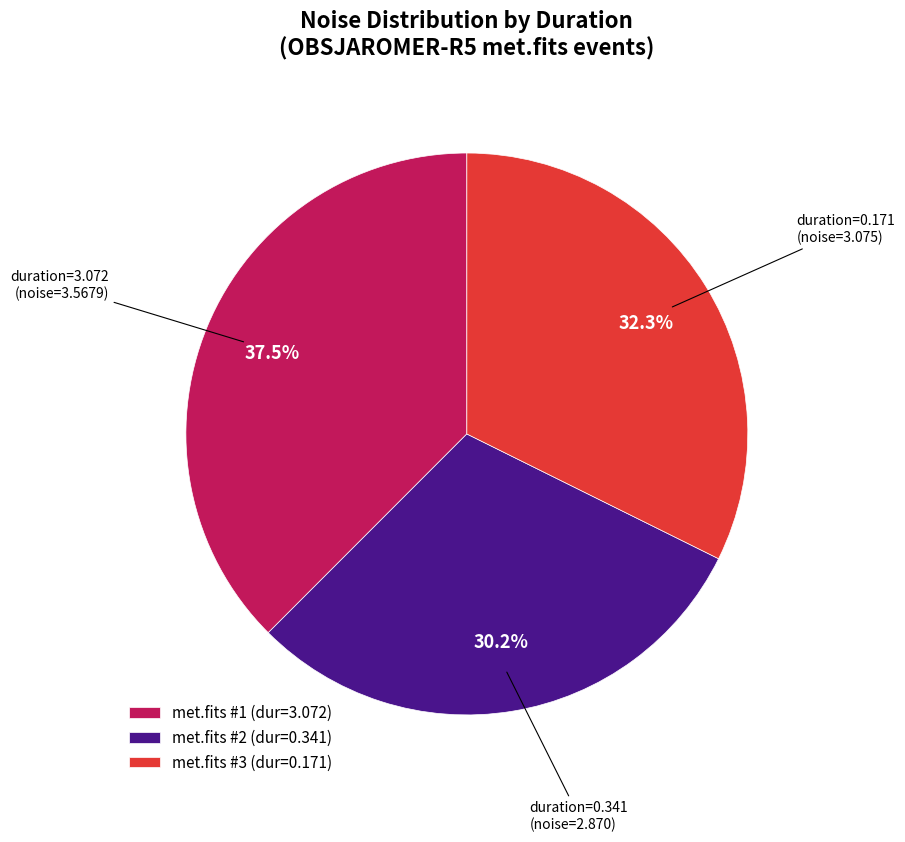

Do met.fits #1 (dur=3.072) and met.fits #2 (dur=0.341) together represent more than half of the pie?

Yes